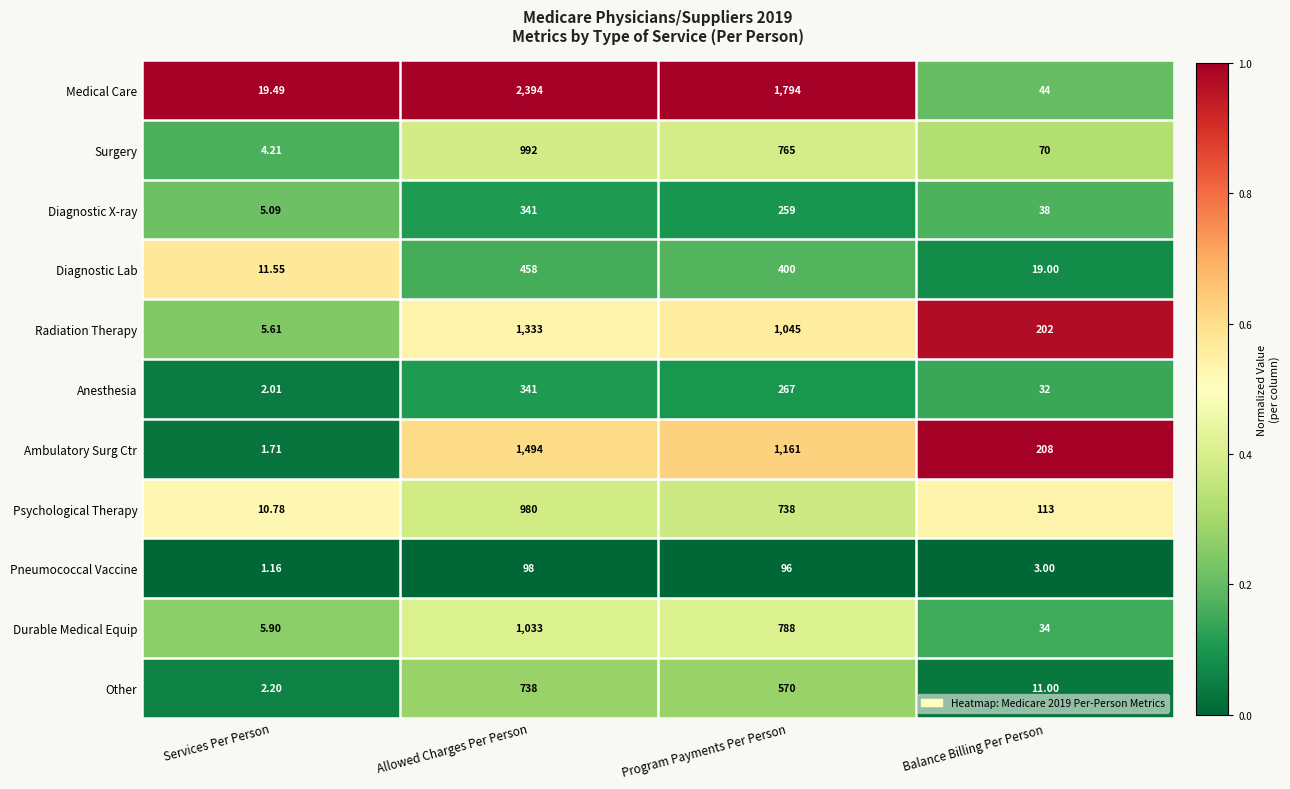

At which category is the sum across all series the highest?

Allowed Charges Per Person